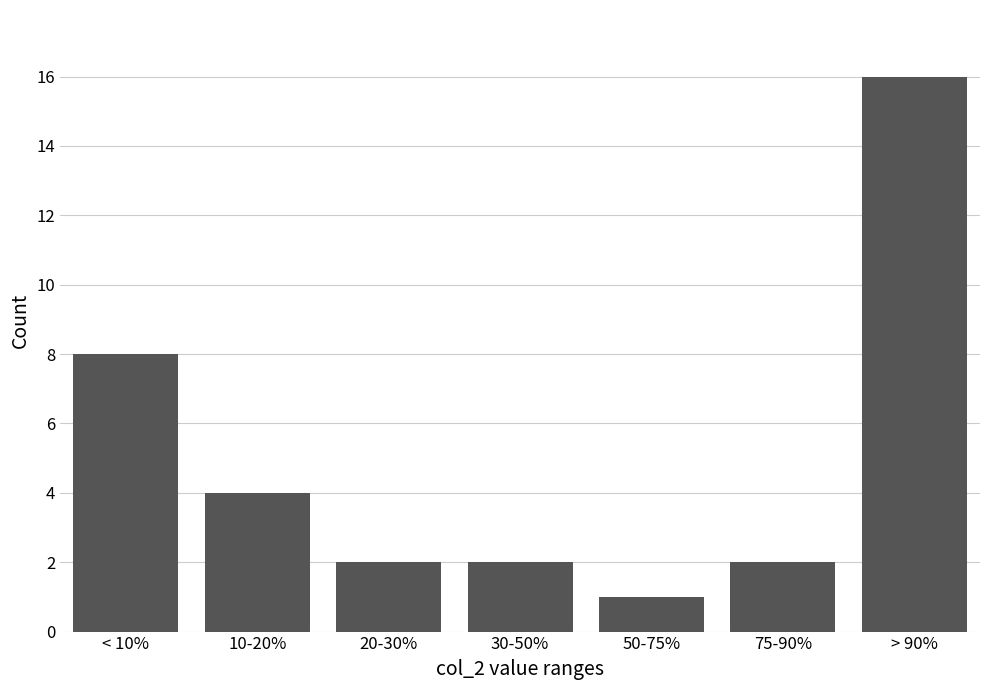

Reading right to left, transcribe all the data shown in this chart.

> 90%=16	75-90%=2	50-75%=1	30-50%=2	20-30%=2	10-20%=4	< 10%=8